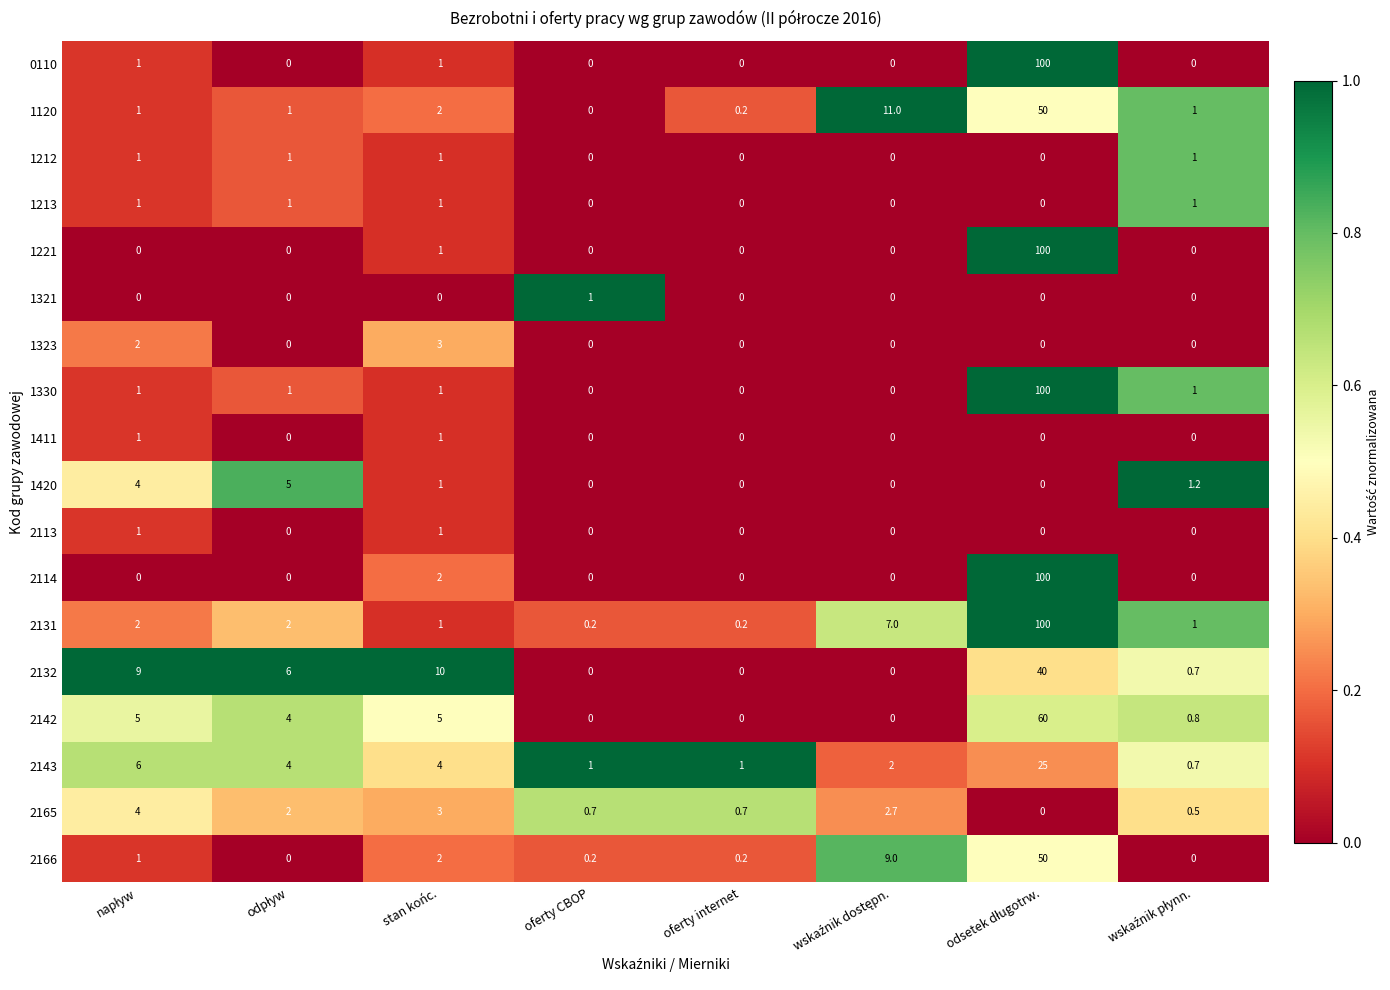

At how many categories does at least one series exceed 0?

8